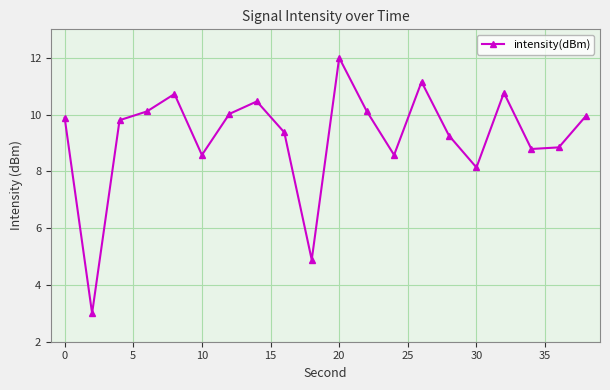

What is the minimum value shown in the chart?

3.0